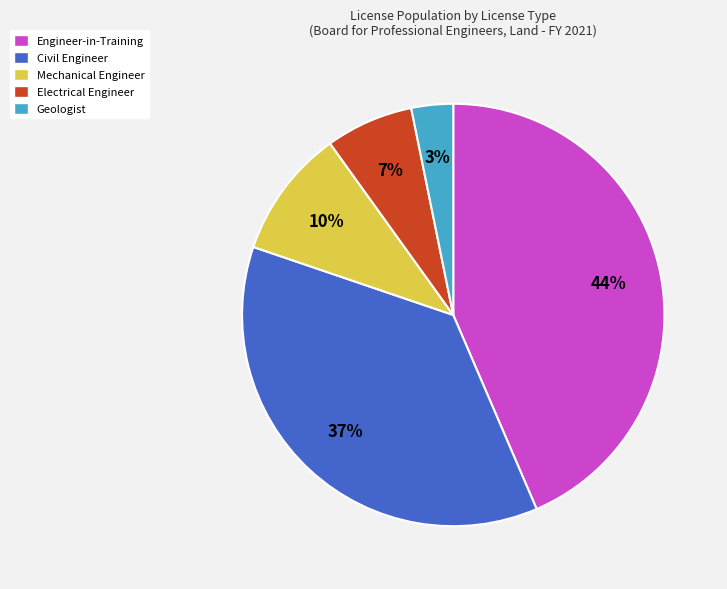

What is the smallest slice in the pie chart?

Geologist